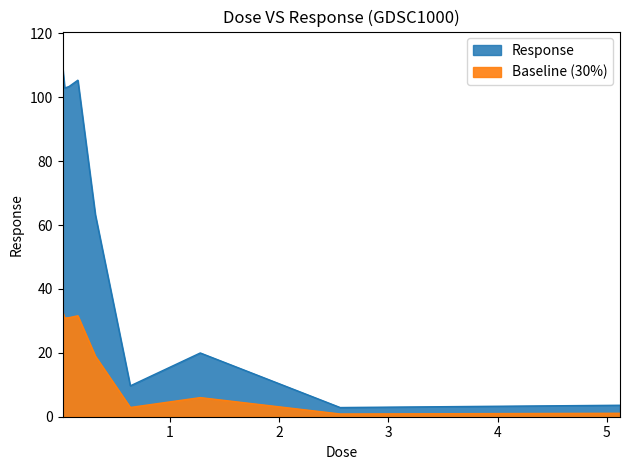

Which category has the lowest value across all series?

2.56